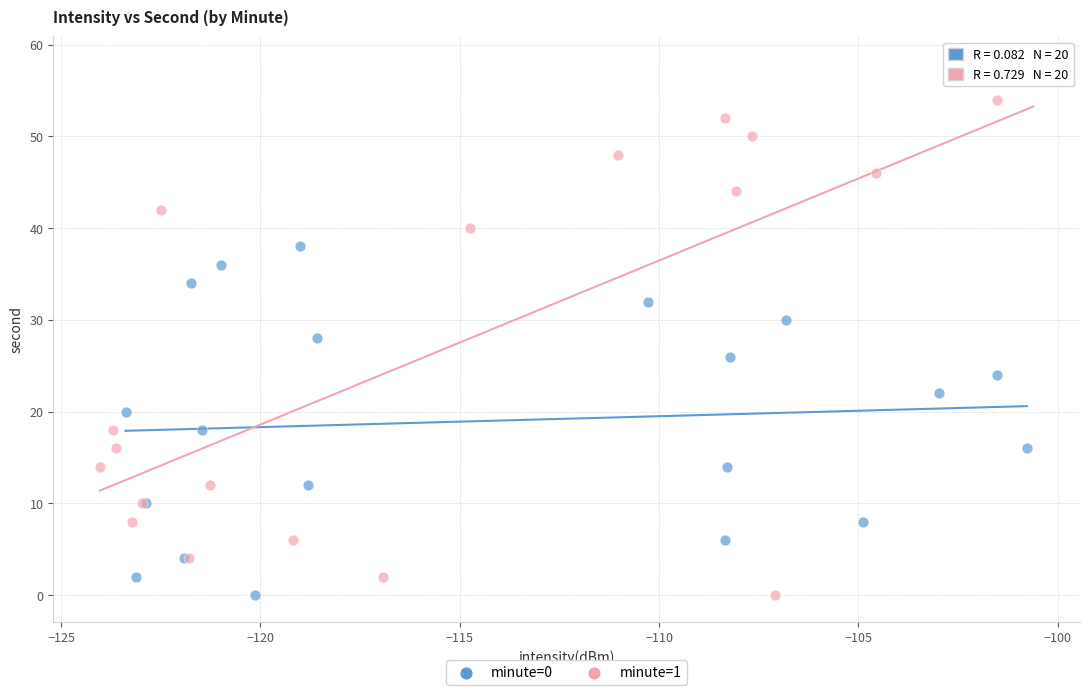

Which series reaches the maximum Y coordinate?

minute=1